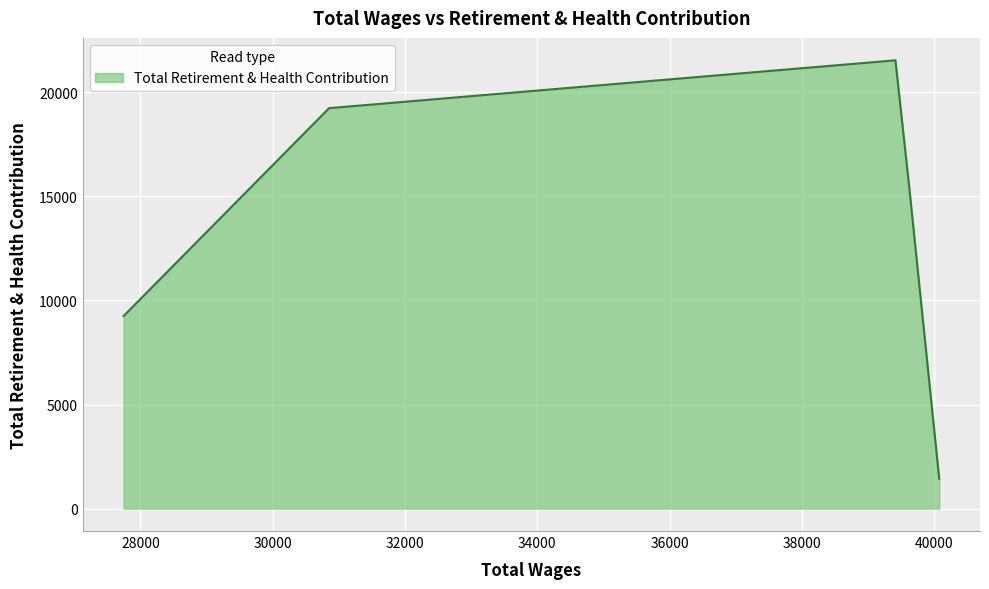

What is the maximum value shown in the chart?

21536